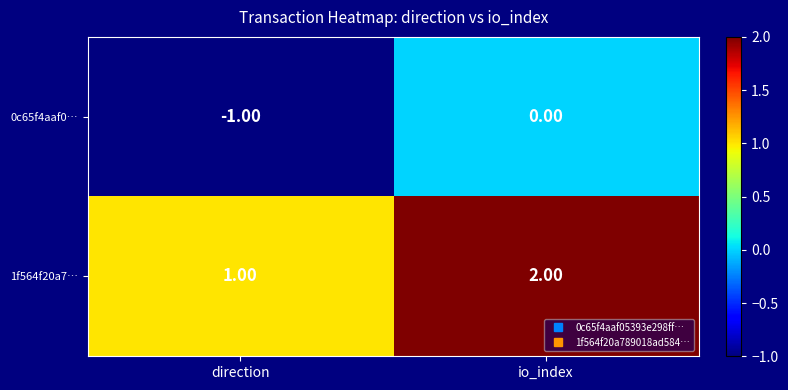

Count the number of data series in this chart.

2